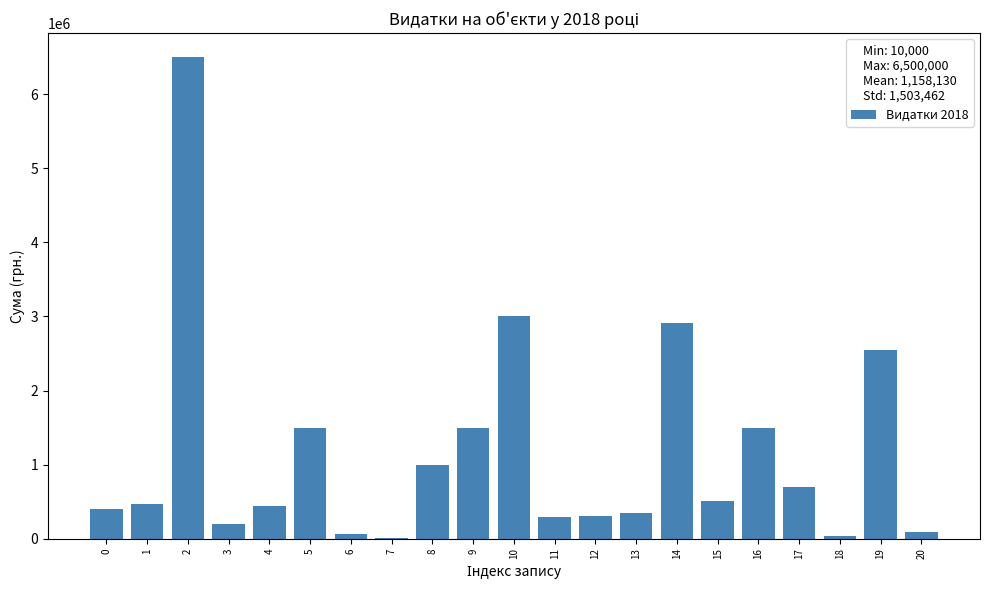

The value at 13 is 350000. True or false?

True